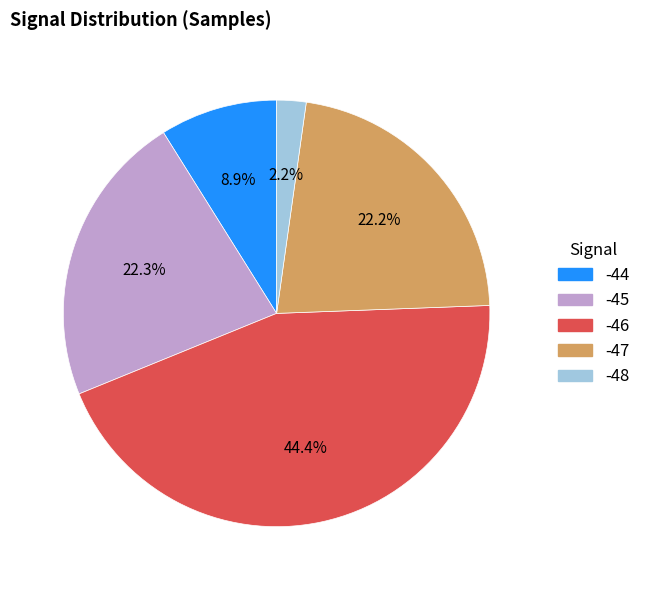

Is there any slice that represents more than half of the pie?

No